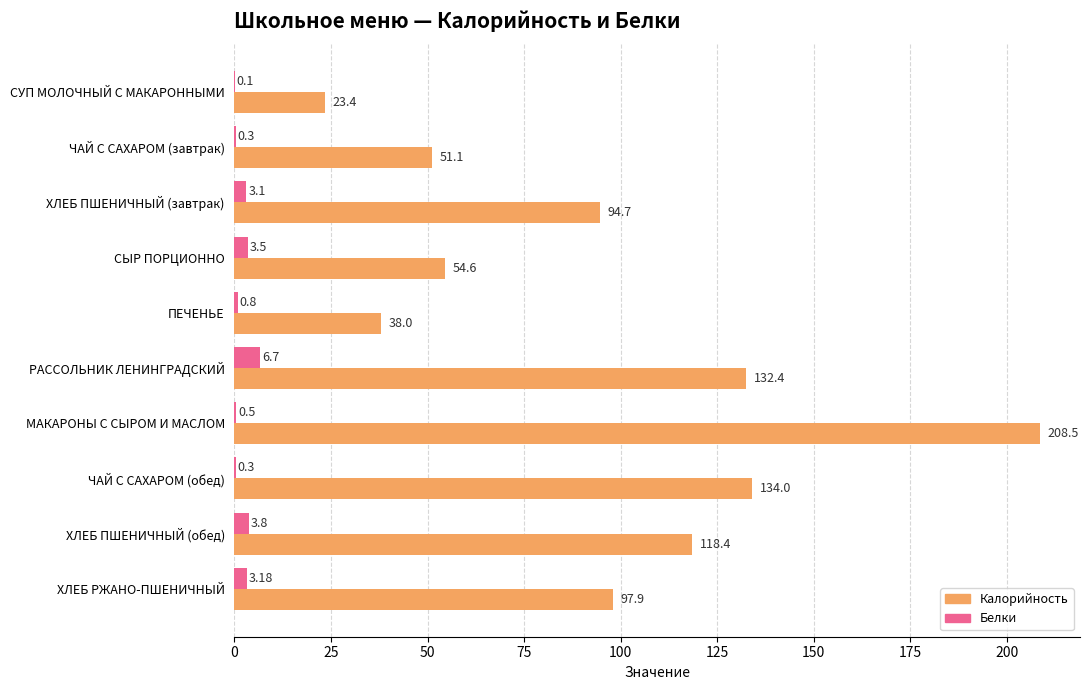

Between ХЛЕБ ПШЕНИЧНЫЙ (завтрак) and ЧАЙ С САХАРОМ (обед), which series saw the biggest shift?

Калорийность